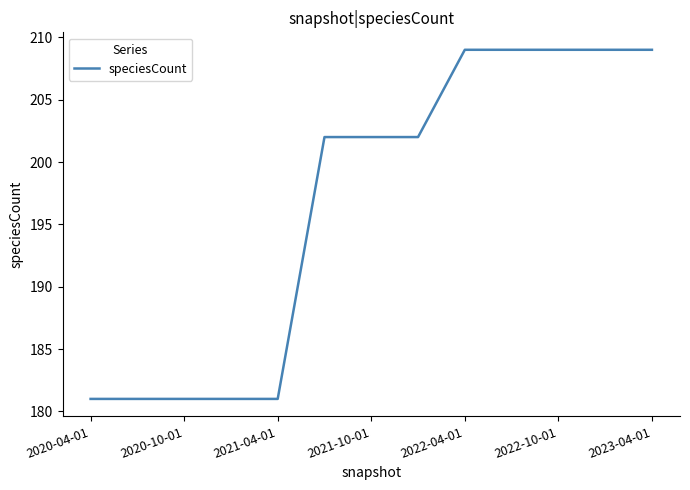

What is the minimum value shown in the chart?

181